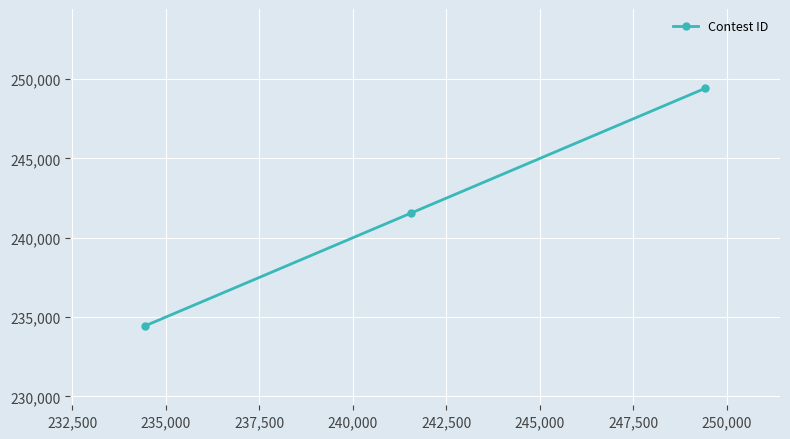

What is the difference between the maximum and minimum values?

14978